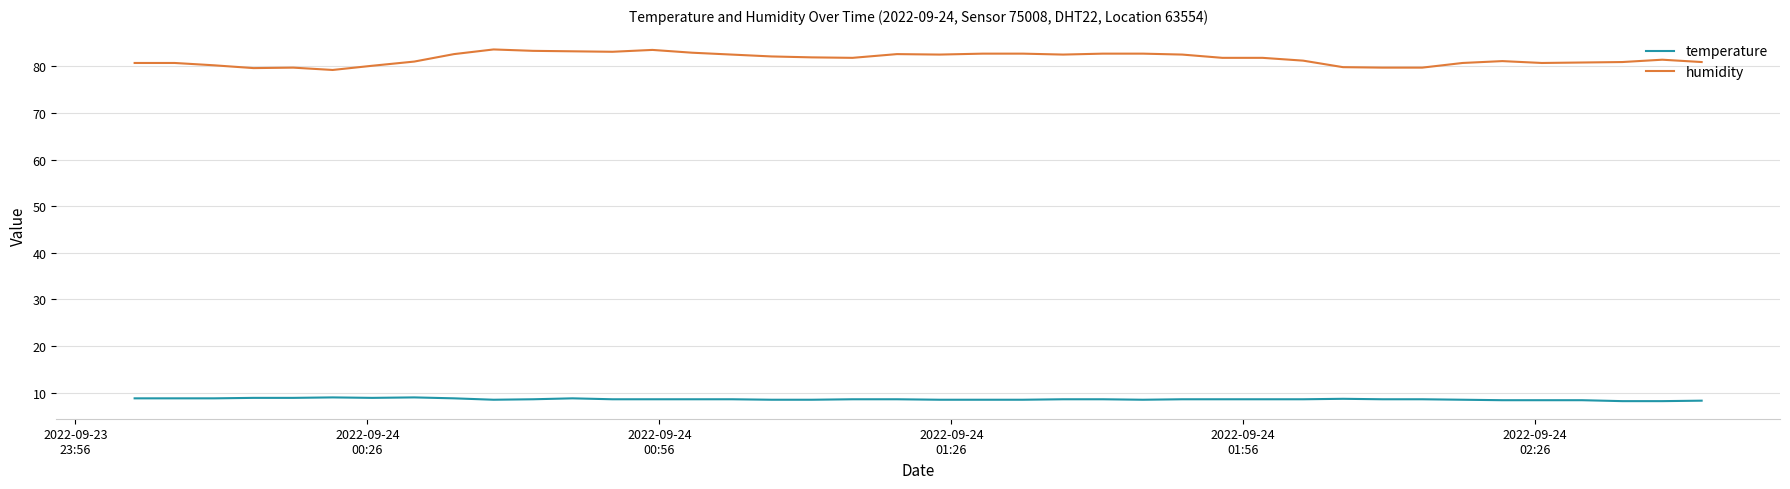

List the series in order of their peak value, lowest first.

temperature, humidity